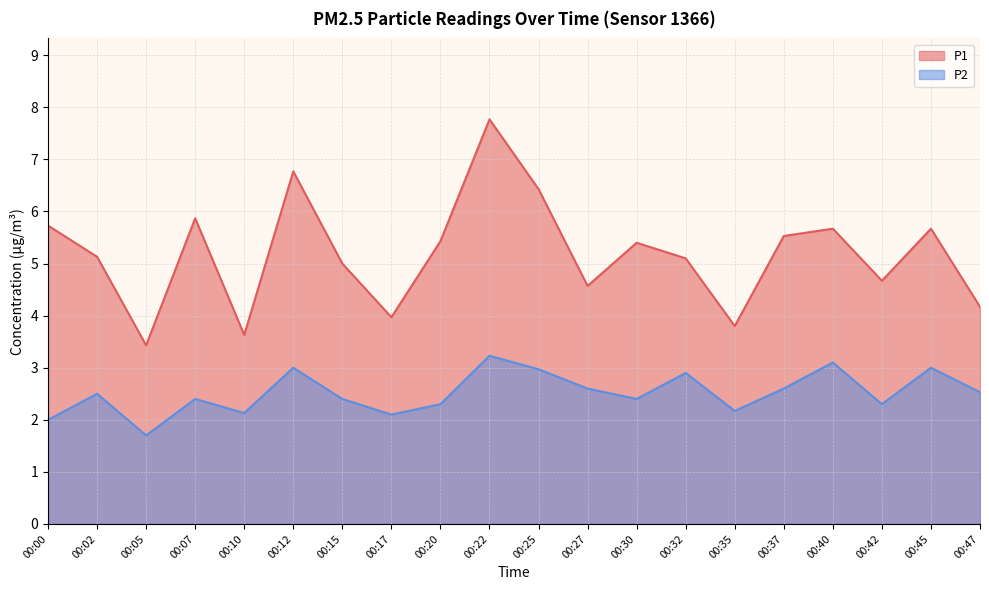

List the series in order of their peak value, lowest first.

P2, P1